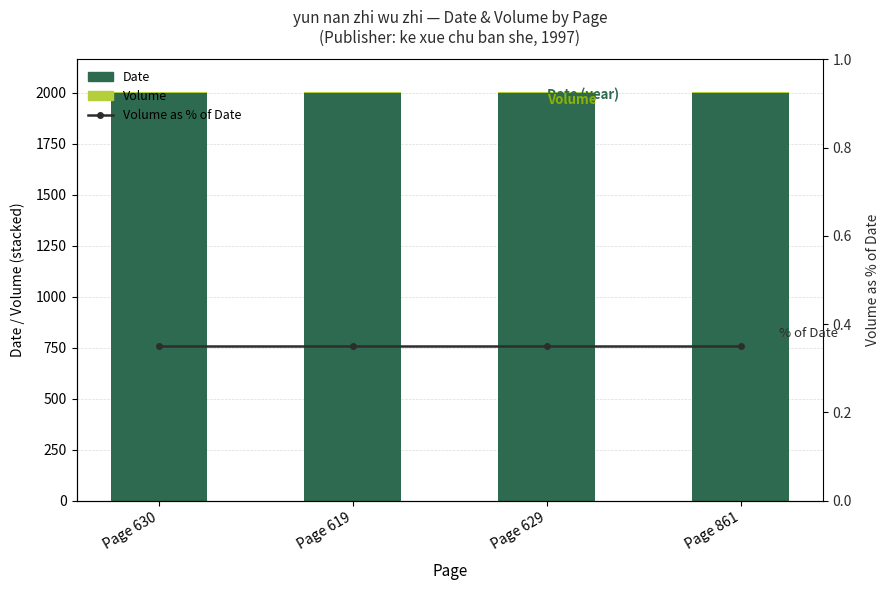

Which series has the largest range (max minus min)?

Date